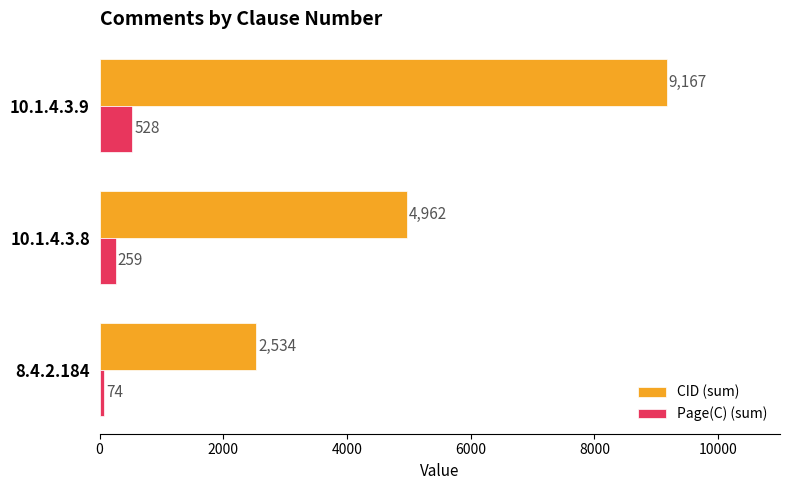

Between 8.4.2.184 and 10.1.4.3.9, which series saw the biggest shift?

CID (sum)